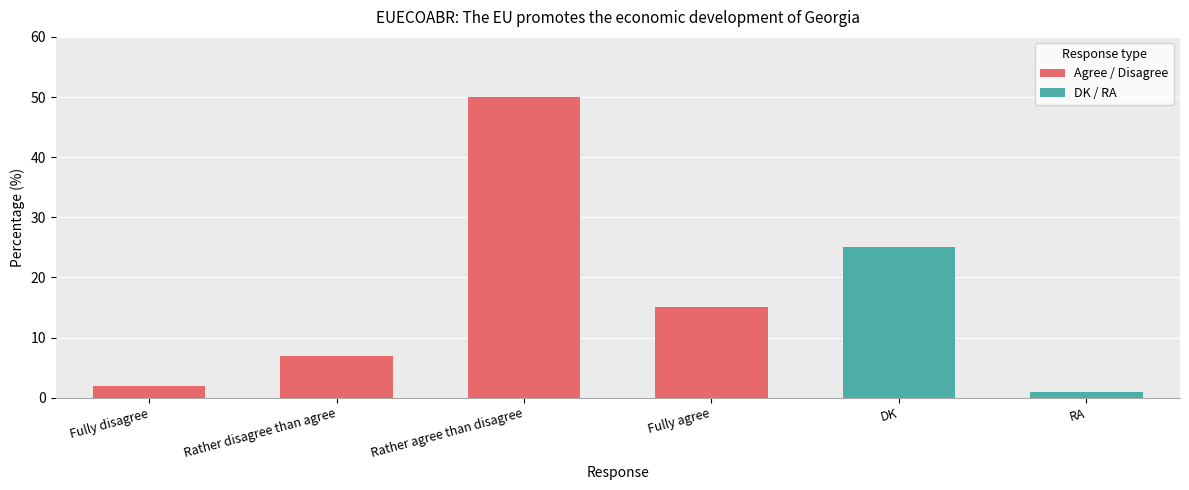

What is the label of the 3rd bar from the left?

Rather agree than disagree